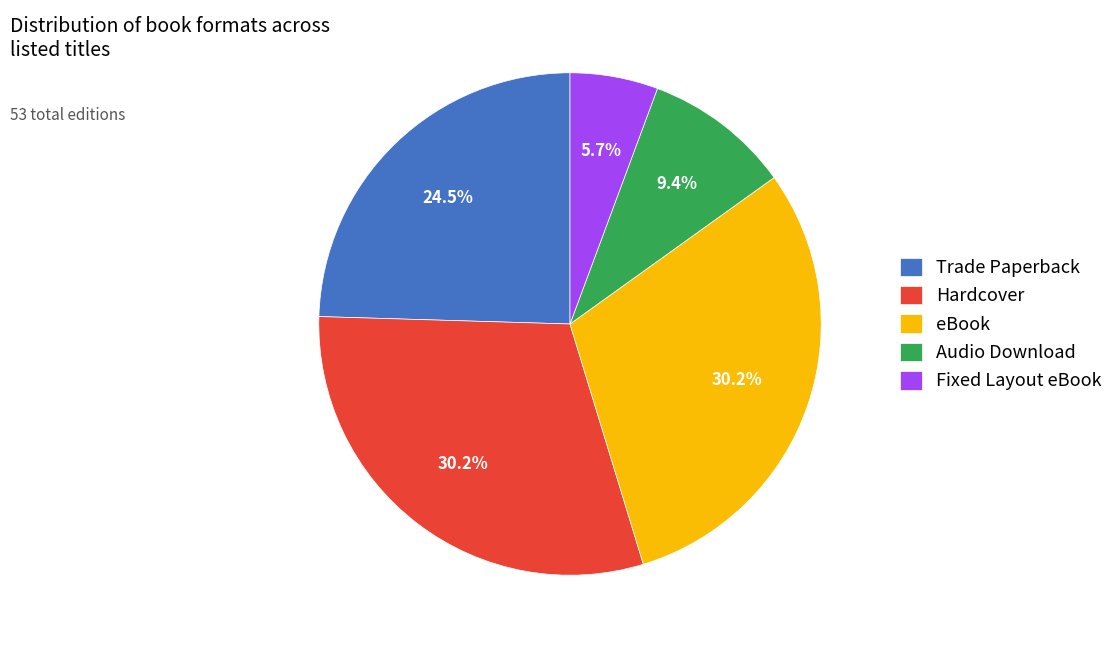

What is the ratio of the value at Audio Download to the value at Trade Paperback?

0.4